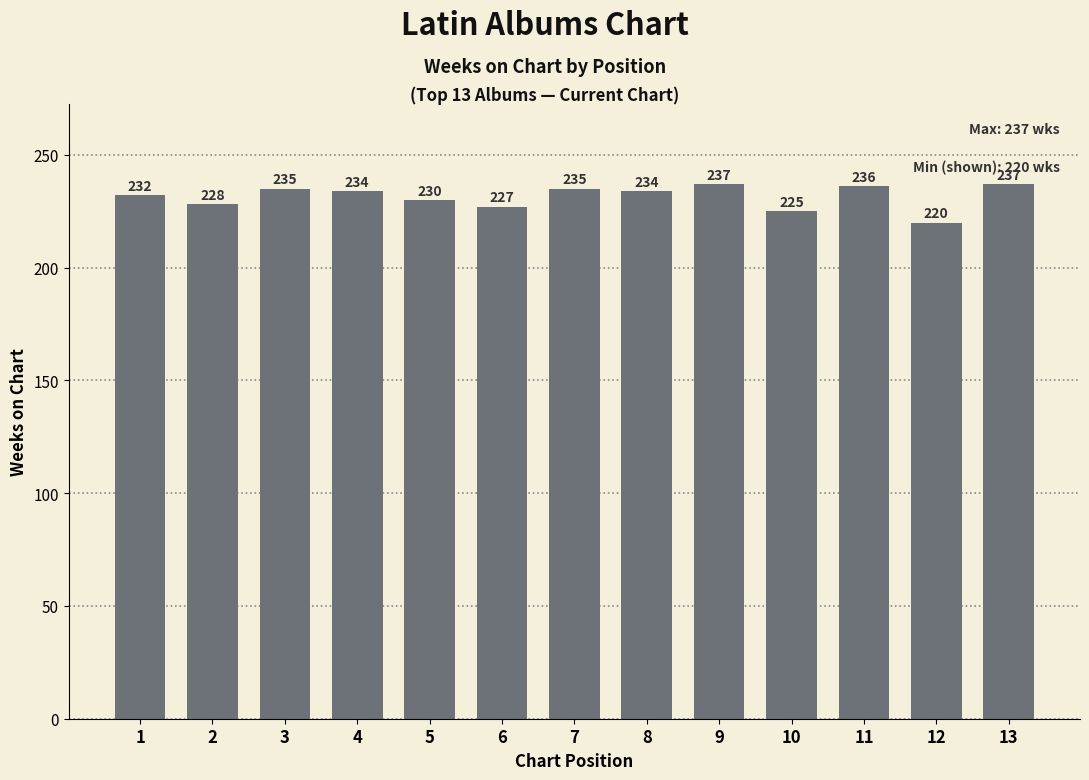

What is the value of the 9th bar from the left?

237